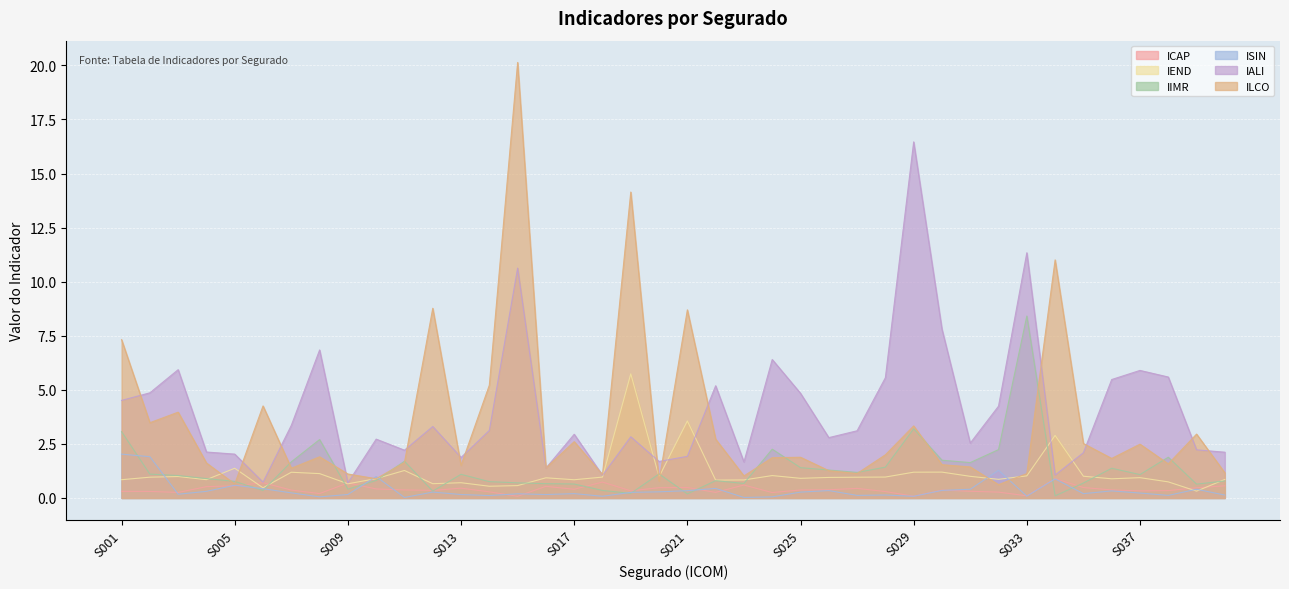

Which category has the highest value in the ICAP series?

S034